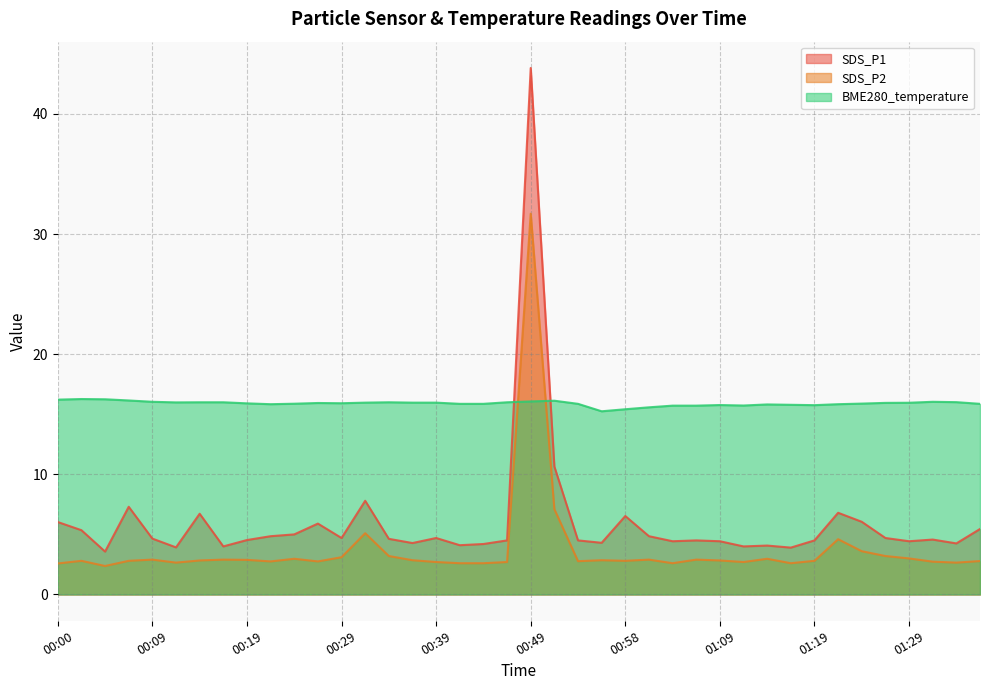

The SDS_P2 series shows 2.7 at 00:39. True or false?

True